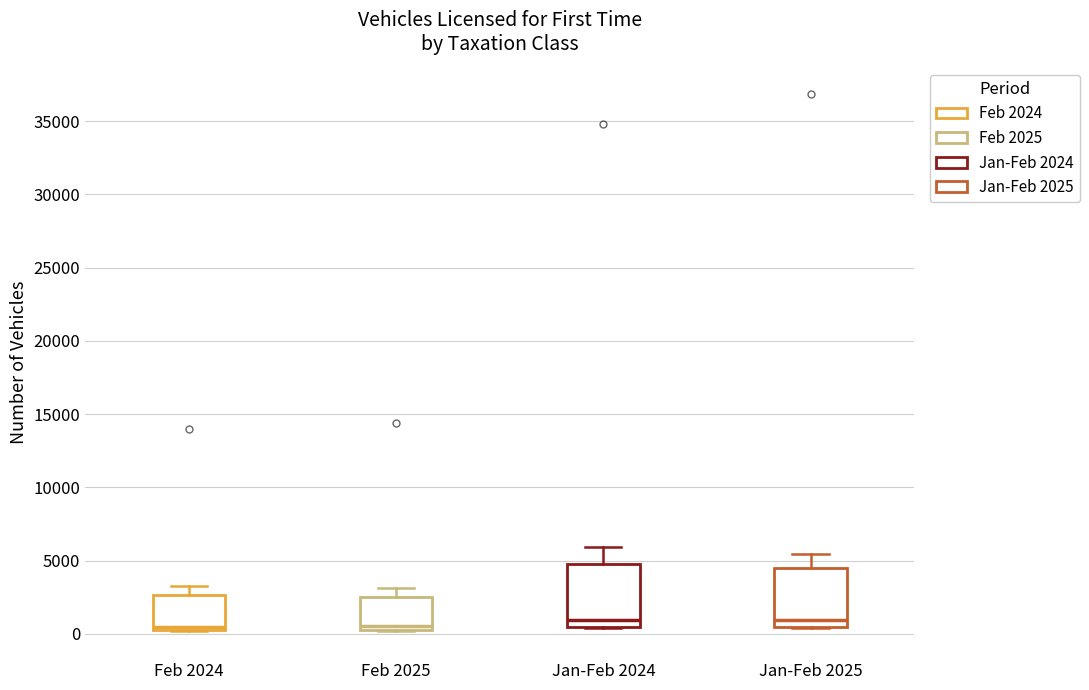

Where does the upper whisker of the box for Feb 2024 end on the y-axis? The values are not printed on the chart, so give them approximately, as read against the axis.

3500